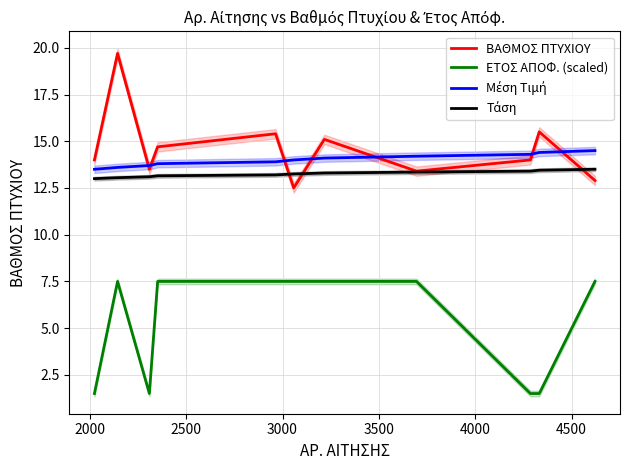

What is the lowest value of the ΒΑΘΜΟΣ ΠΤΥΧΙΟΥ series?

12.5